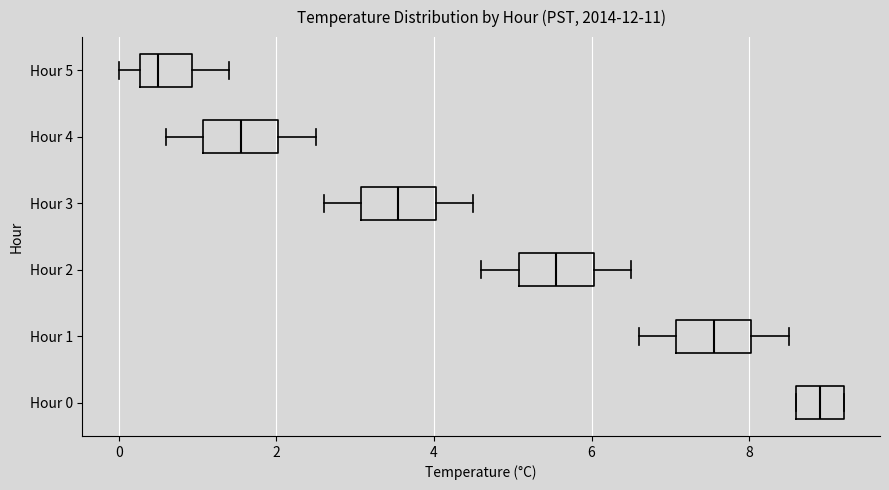

Which box's median line is the furthest to the left?

Hour 5